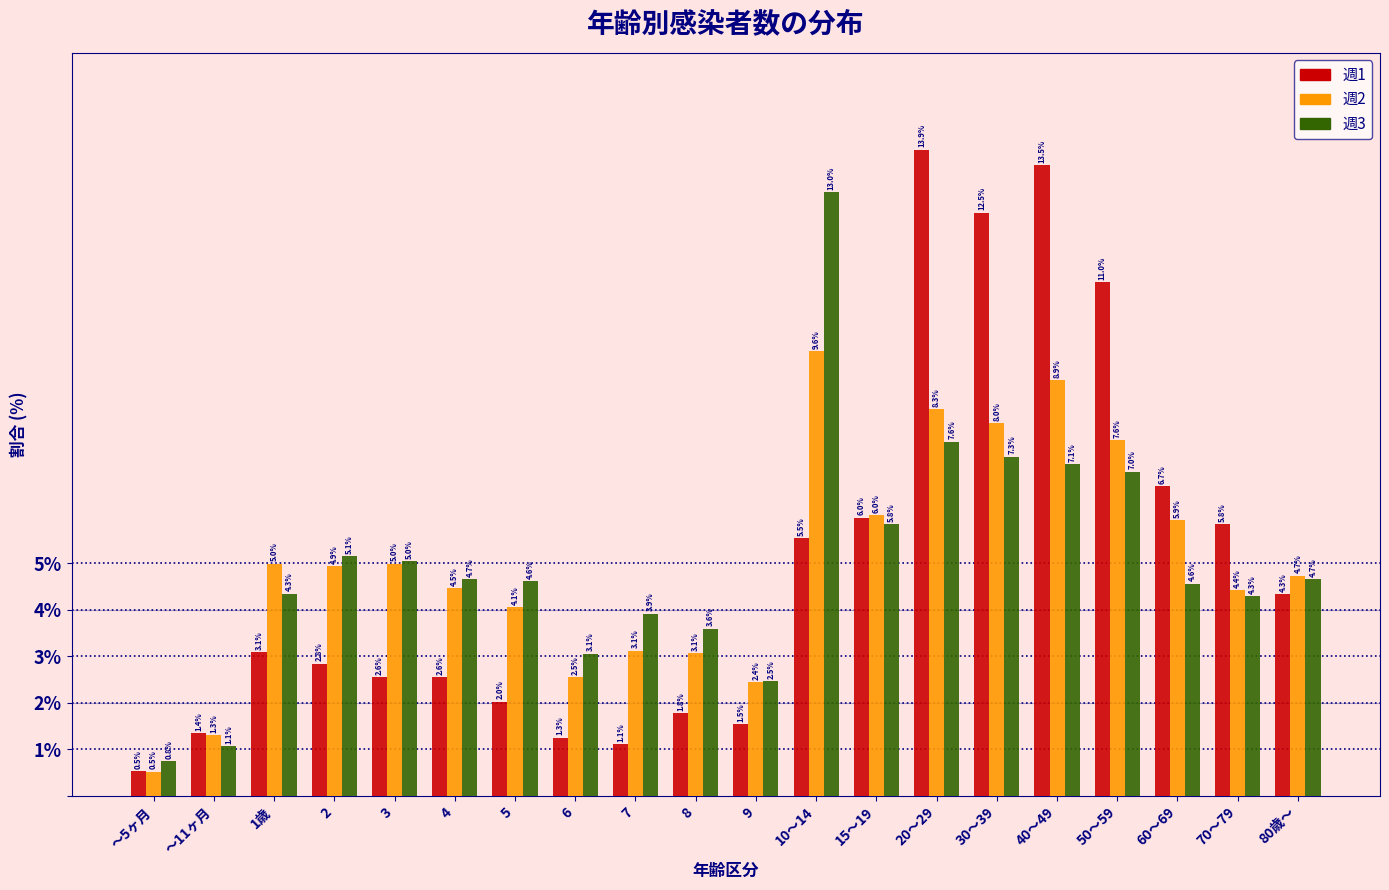

Reading left to right, extract all data points from this chart.

週1: ～5ヶ月=0.5	～11ヶ月=1.4	1歳=3.1	2=2.8	3=2.6	4=2.6	5=2.0	6=1.3	7=1.1	8=1.8	9=1.5	10～14=5.5	15～19=6.0	20～29=13.9	30～39=12.5	40～49=13.5	50～59=11.0	60～69=6.7	70～79=5.8	80歳～=4.3
週2: ～5ヶ月=0.5	～11ヶ月=1.3	1歳=5.0	2=4.9	3=5.0	4=4.5	5=4.1	6=2.5	7=3.1	8=3.1	9=2.4	10～14=9.6	15～19=6.0	20～29=8.3	30～39=8.0	40～49=8.9	50～59=7.6	60～69=5.9	70～79=4.4	80歳～=4.7
週3: ～5ヶ月=0.8	～11ヶ月=1.1	1歳=4.3	2=5.1	3=5.0	4=4.7	5=4.6	6=3.1	7=3.9	8=3.6	9=2.5	10～14=13.0	15～19=5.8	20～29=7.6	30～39=7.3	40～49=7.1	50～59=7.0	60～69=4.6	70～79=4.3	80歳～=4.7